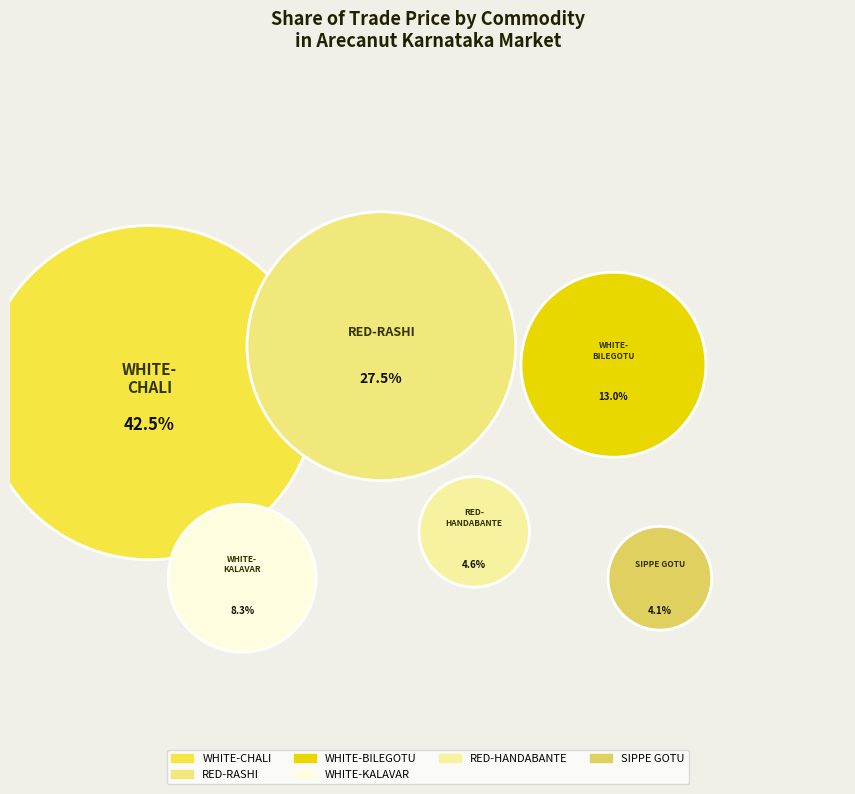

True or false: WHITE-CHALI accounts for 18% of the total.

False